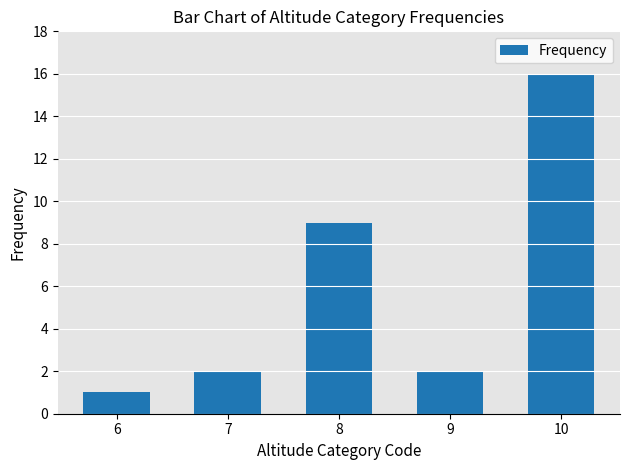

What is the average value?

6